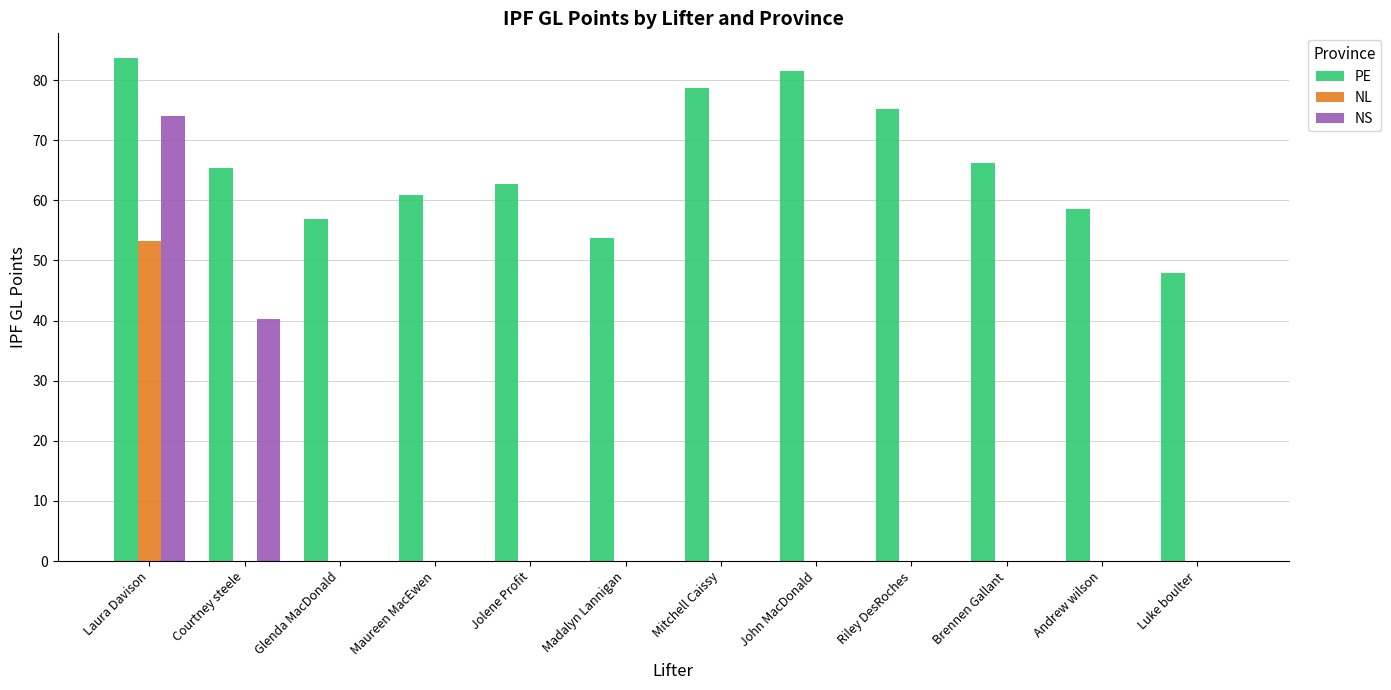

The NL series shows 36.2 at Brennen Gallant. True or false?

False